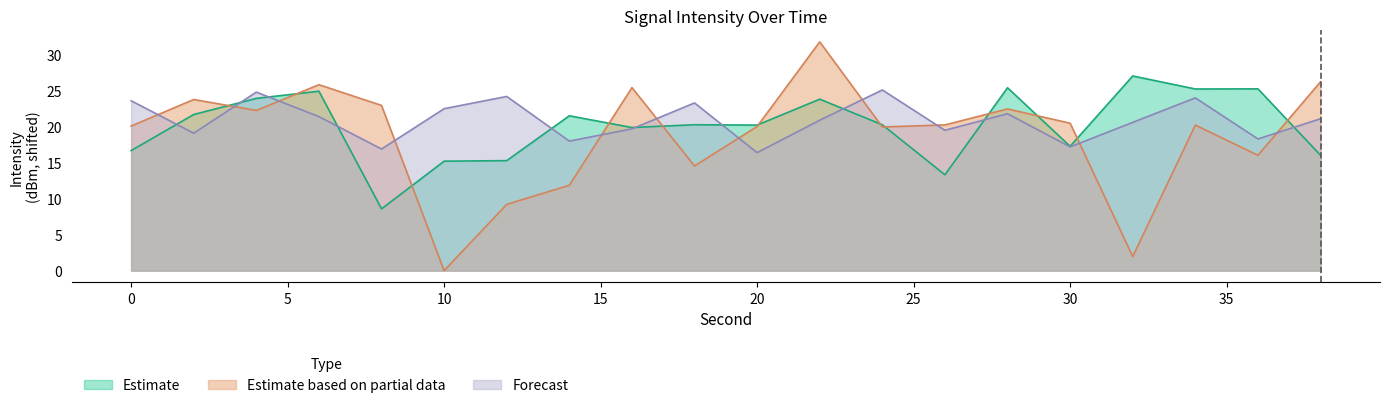

Is the value of Forecast at 36 greater than the value of Estimate at 38?

Yes